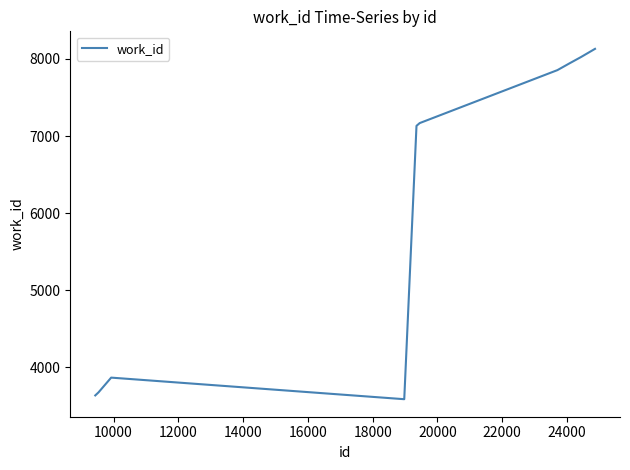

What is the greatest value displayed?

8131